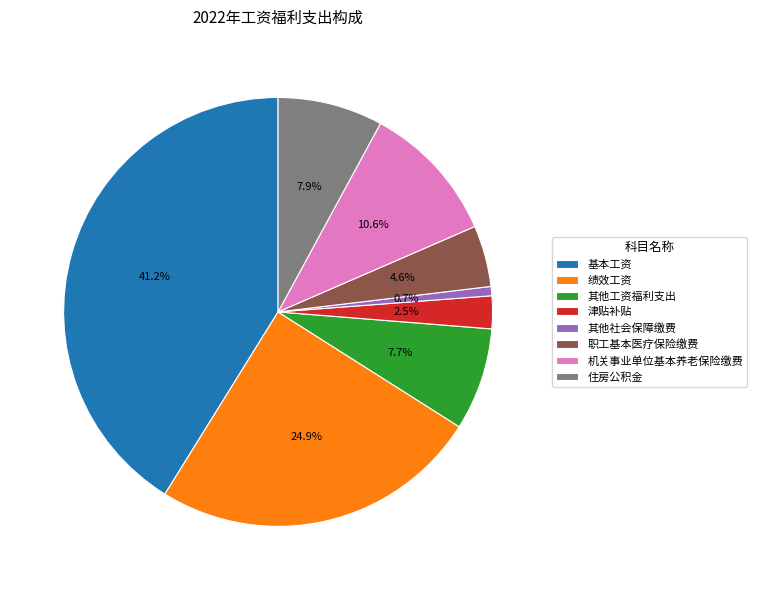

To the nearest percent, what is the average slice percentage?

12%